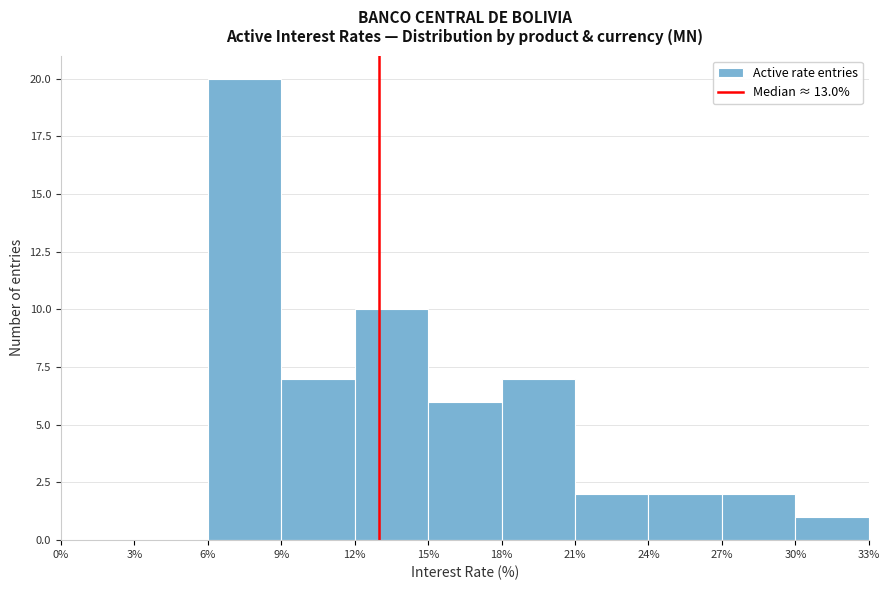

What is the height of the bar covering 18% to 21% on the x-axis? The values are not printed on the chart, so give them approximately, as read against the axis.

7